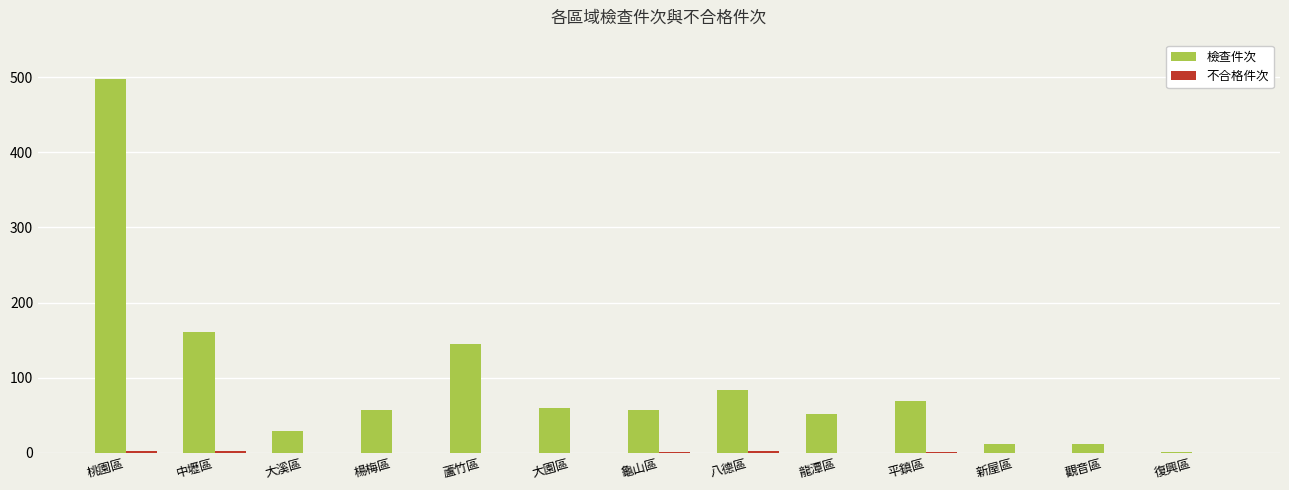

Is it true that 檢查件次 equals 79 at 楊梅區?

False